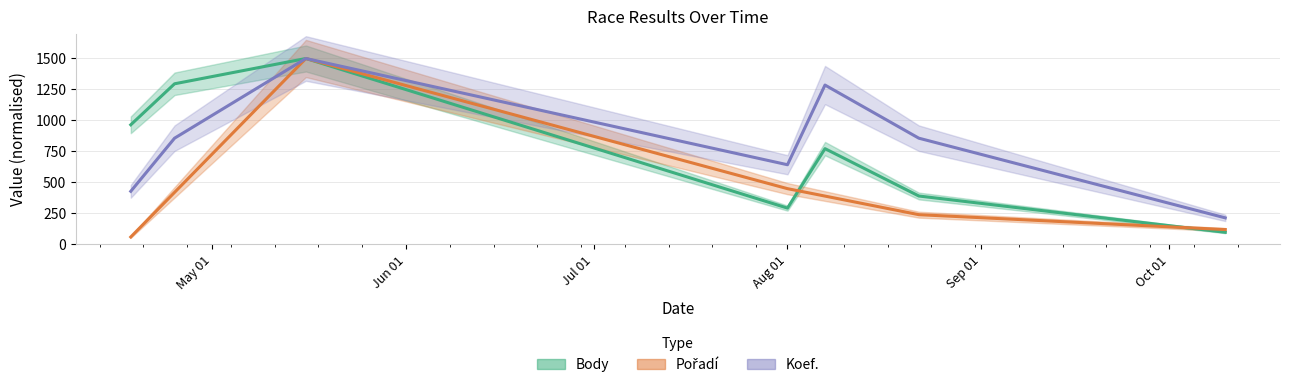

Reading right to left, what are all the values shown in this chart?

Body: 97.7	390.7	772.7	293.0	1500.0	1295.9	965.2
Pořadí: 120.0	240.0	390.0	450.0	1500.0	420.0	60.0
Koef.: 214.3	857.1	1285.7	642.9	1500.0	857.1	428.6